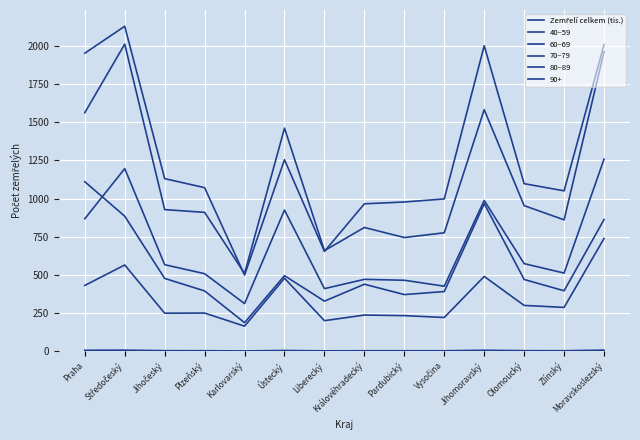

What is the minimum value for 80–89?

499.0